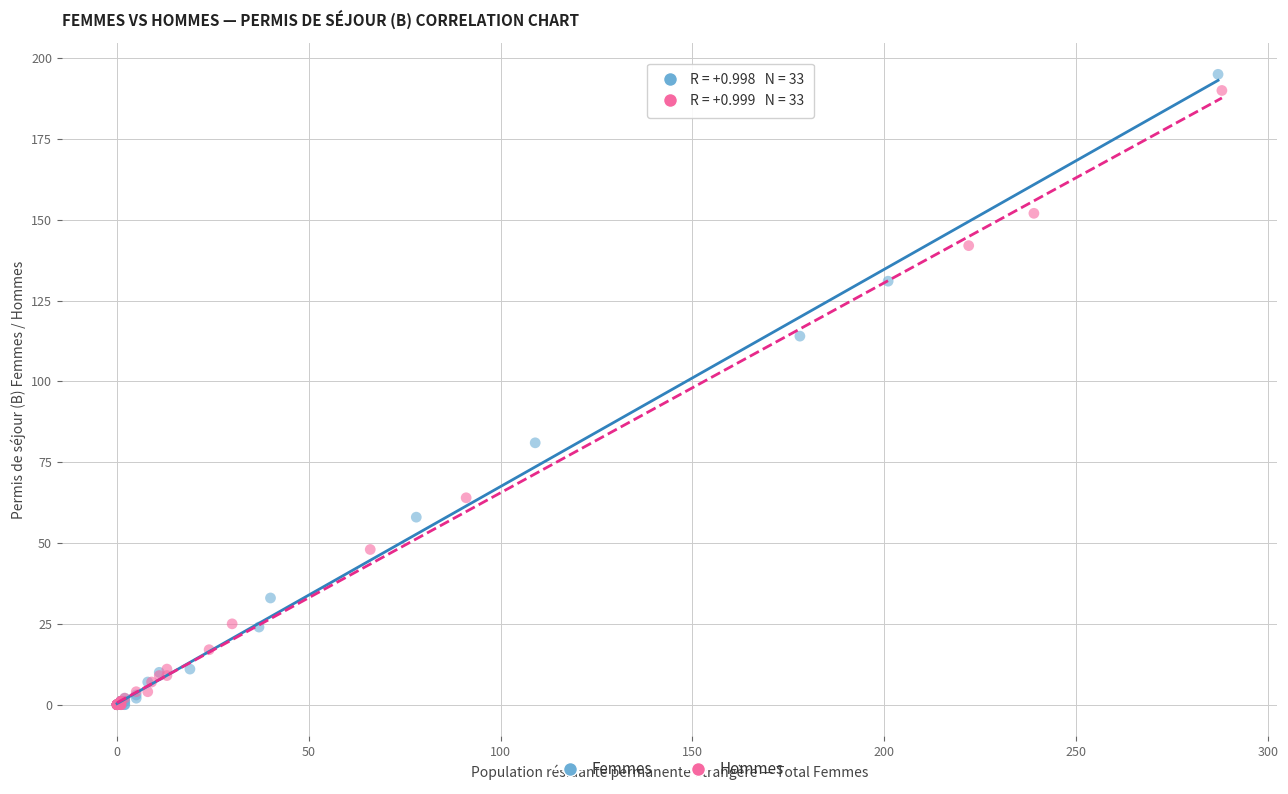

Which series reaches the maximum Y coordinate?

Femmes